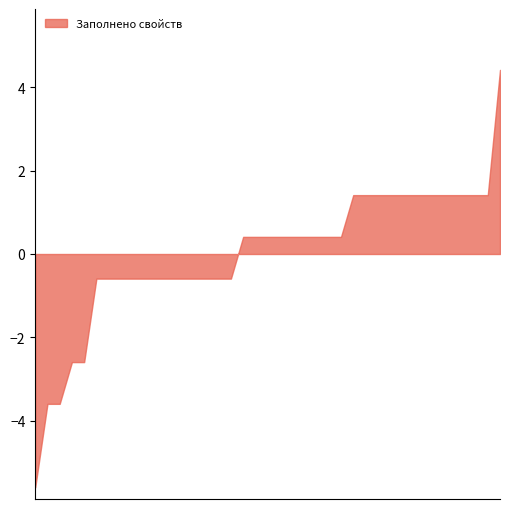

What is the smallest value displayed?

-5.6